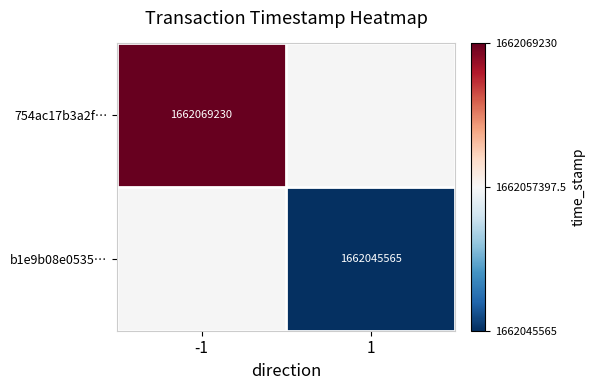

The value of 754ac17b3a2f… at -1 is 1662069230. True or false?

True